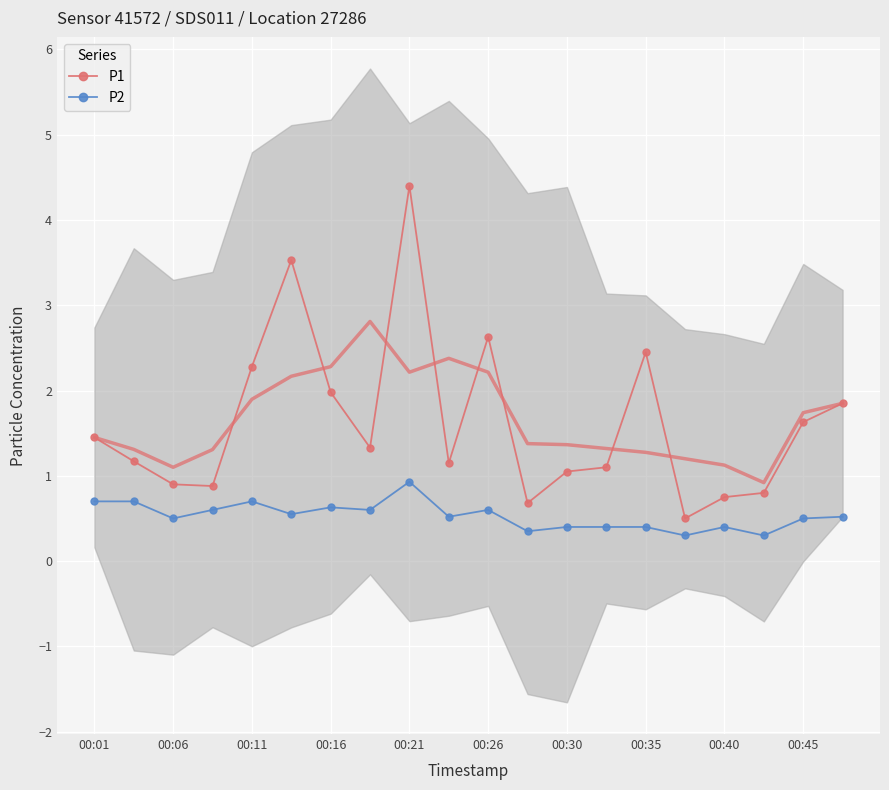

What is the spread (max minus min) of values at 17?

0.5